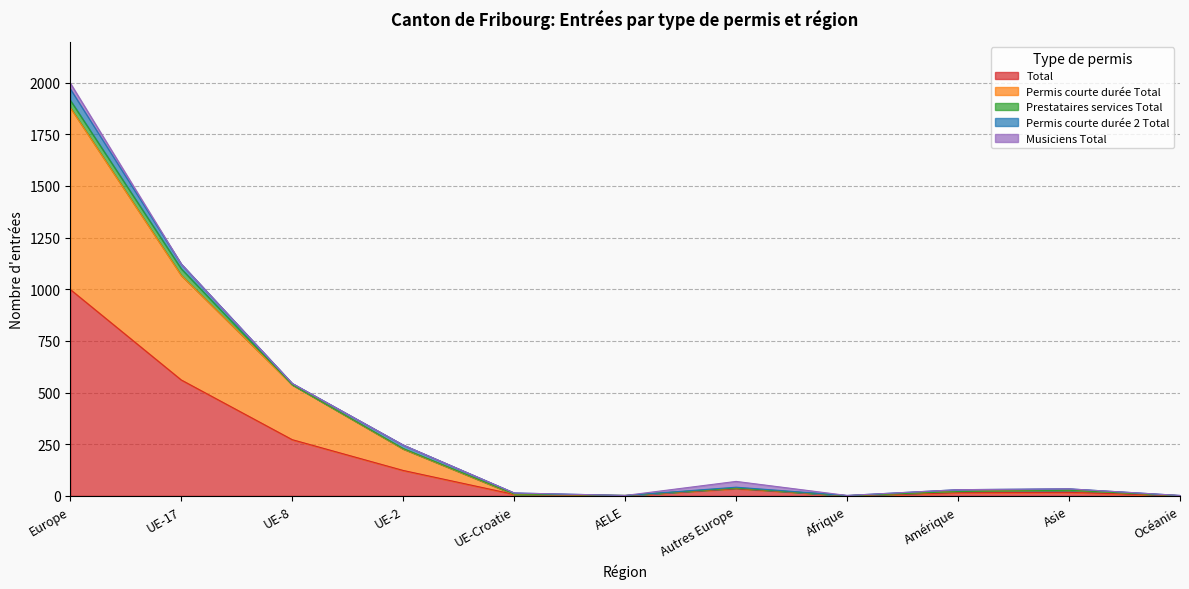

List the labels in order of Permis courte durée 2 Total value, largest first.

Europe, UE-17, UE-2, Amérique, Asie, UE-8, UE-Croatie, Autres Europe, Afrique, Océanie, AELE